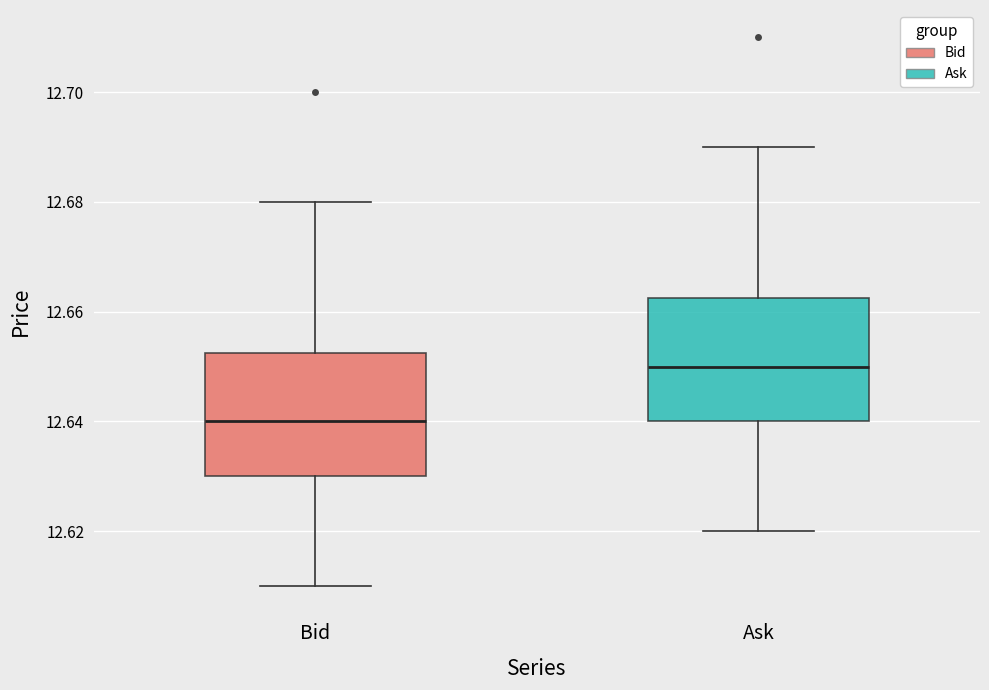

Which box's median line is the highest?

Ask